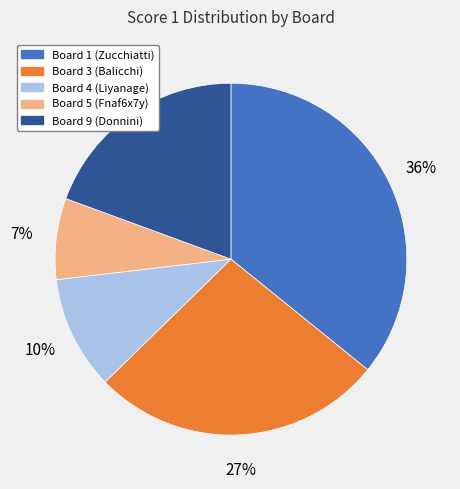

Does Board 1 (Zucchiatti) account for over 50% of the chart?

No